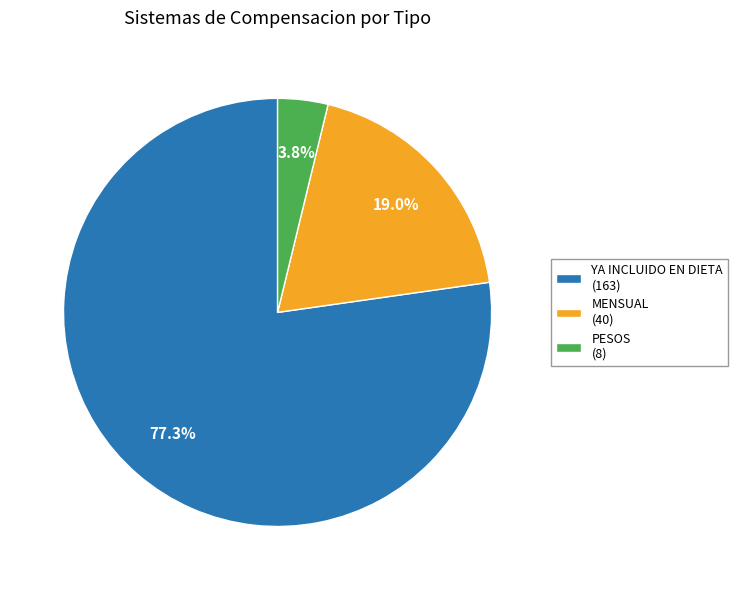

Do MENSUAL (40) and YA INCLUIDO EN DIETA (163) together represent more than half of the pie?

Yes